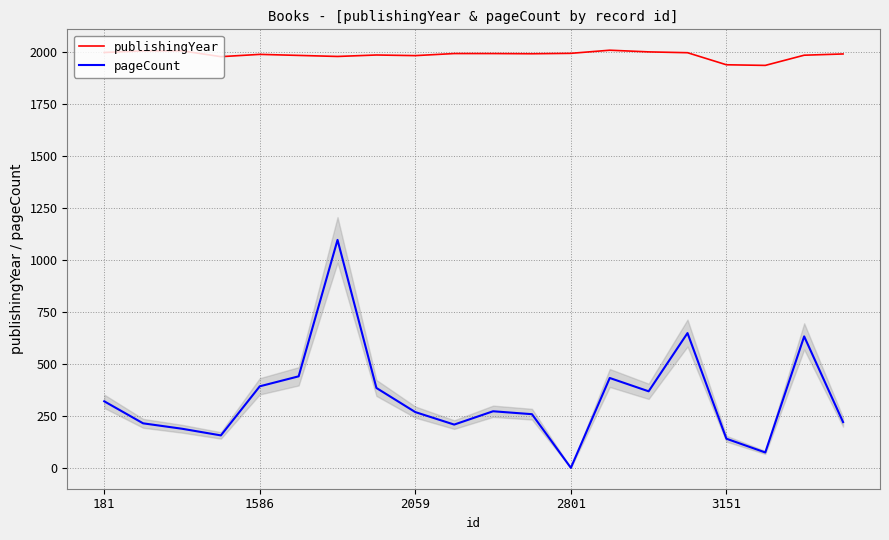

Which series has the largest range (max minus min)?

pageCount